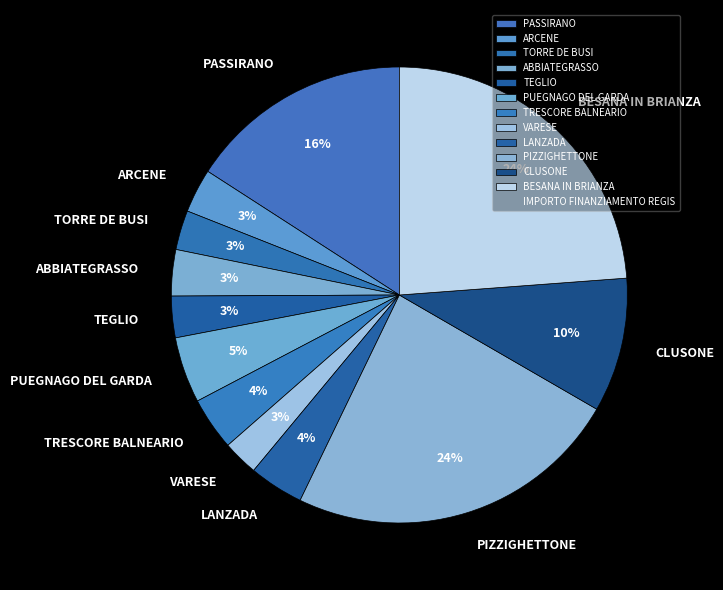

To the nearest percent, what is the difference between the largest and smallest slice percentages?

21%